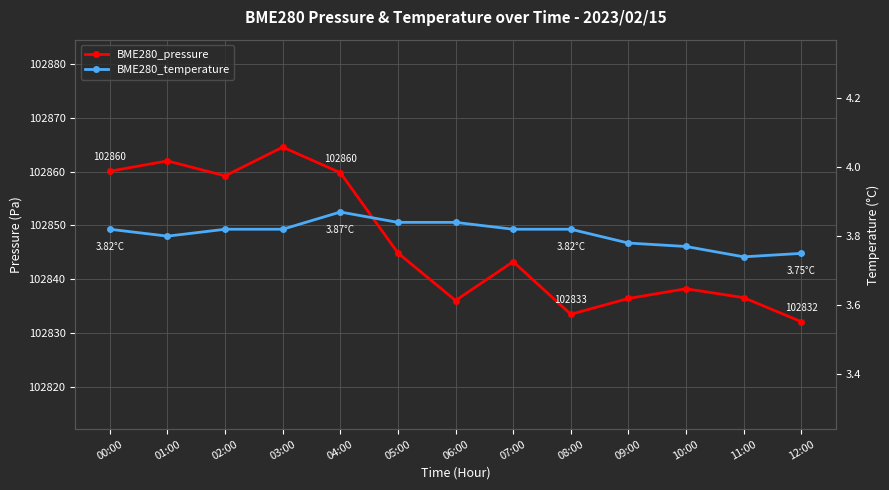

Where is BME280_pressure nearest to the value 102848?

05:00